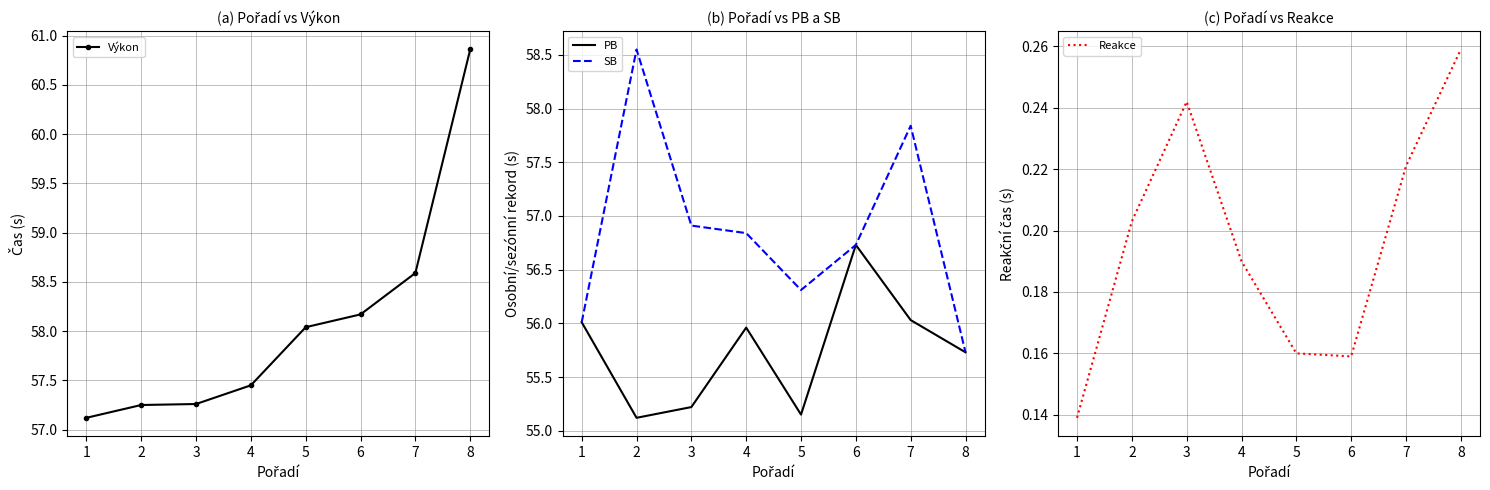

What value does the PB series have at 5?

55.1